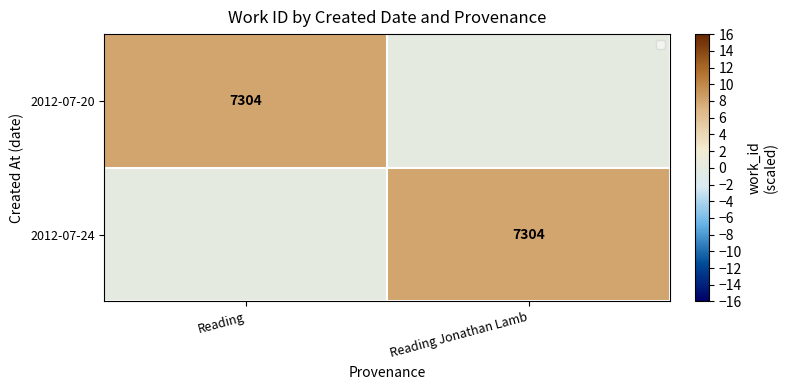

Is it true that 2012-07-24 equals 11905 at Reading Jonathan Lamb?

False